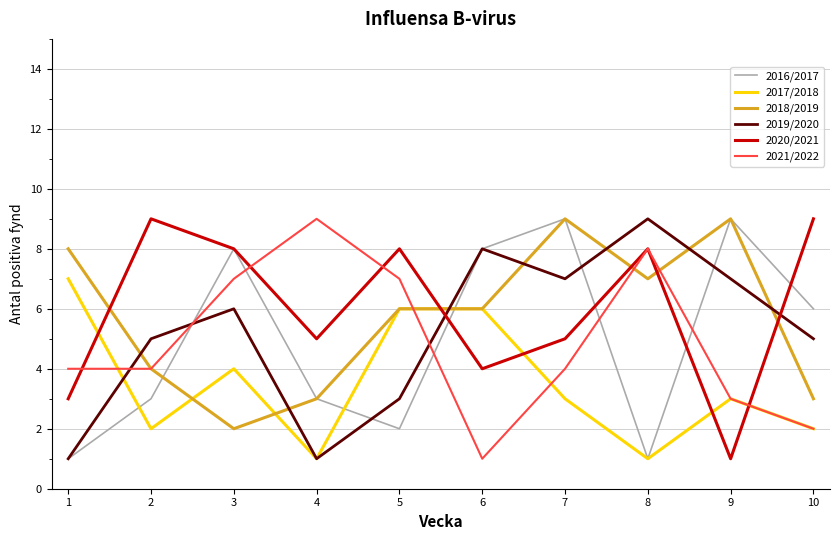

At which category is the sum across all series the highest?

7